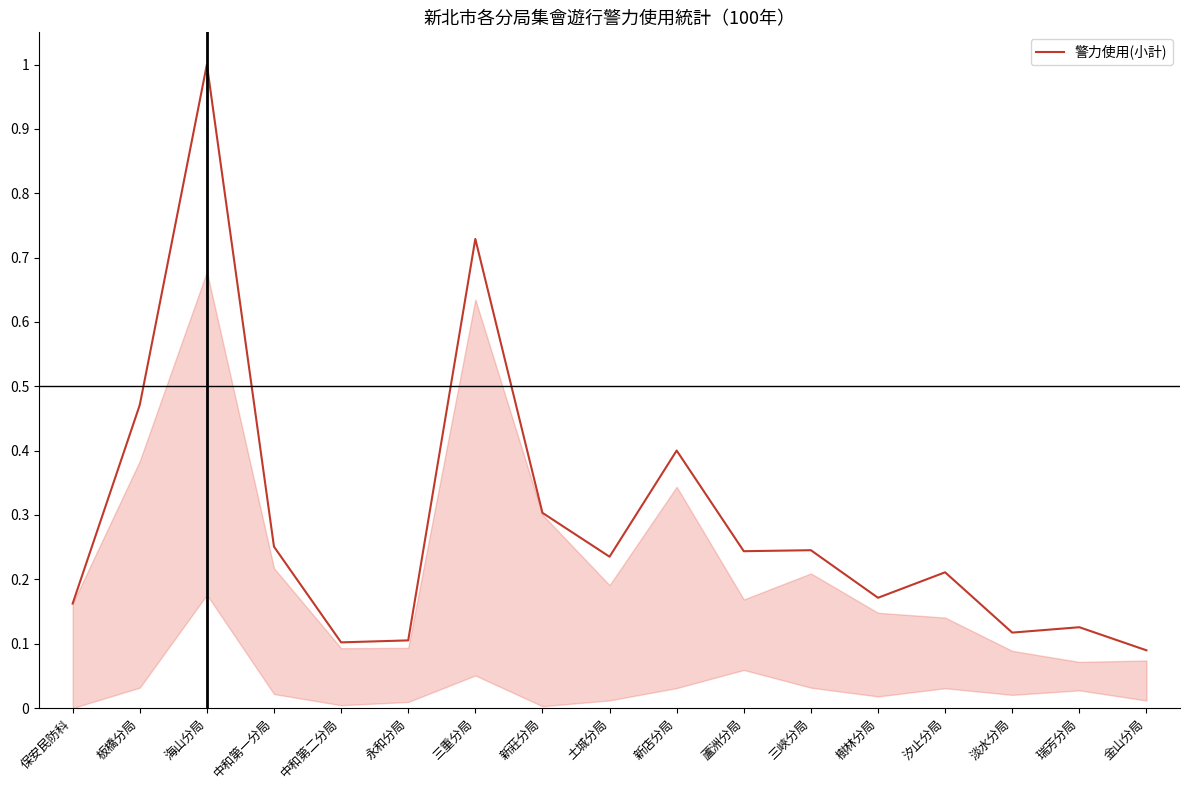

What position from the right is 三峽分局?

6